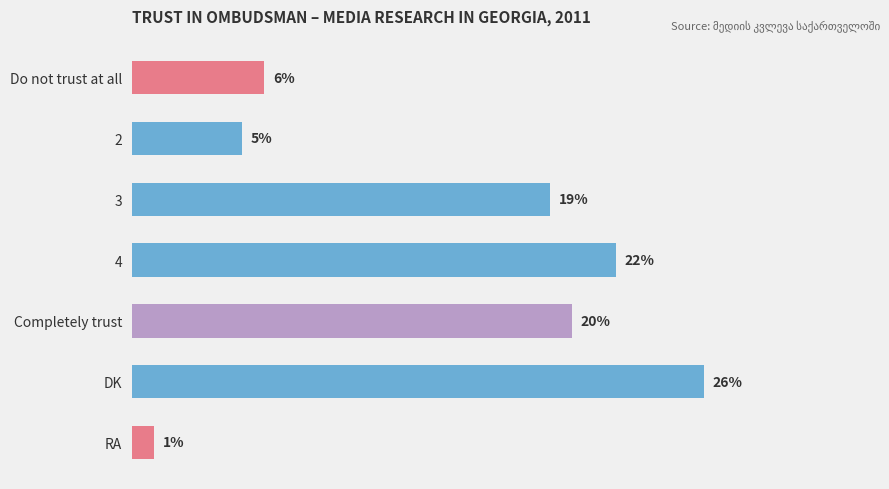

Rank the categories by value from lowest to highest.

RA, 2, Do not trust at all, 3, Completely trust, 4, DK